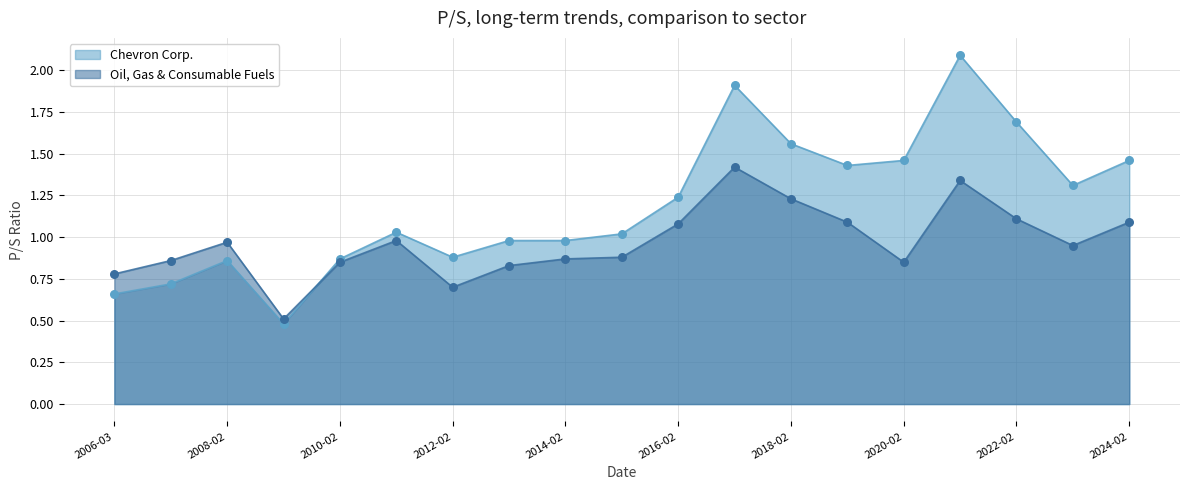

Which series has the largest Y range (max minus min)?

Chevron Corp.